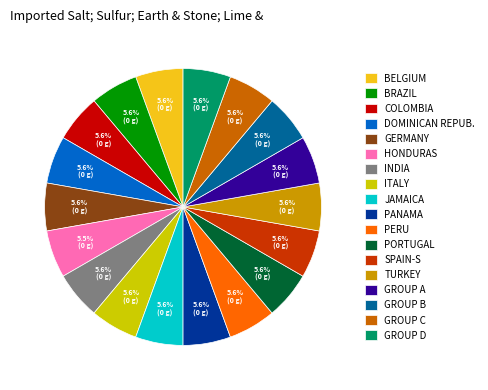

What is the total percentage of GROUP C and COLOMBIA?

11.1%